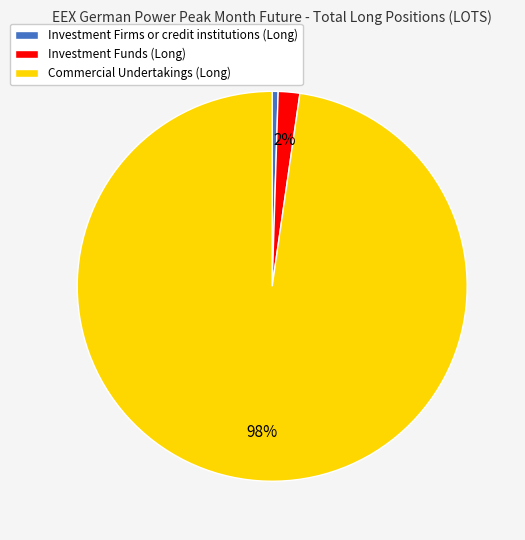

How many slices are in this pie chart?

3